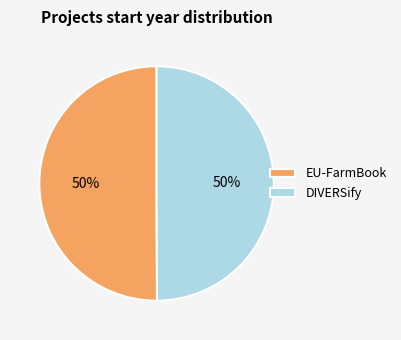

True or false: EU-FarmBook accounts for 50% of the total.

True